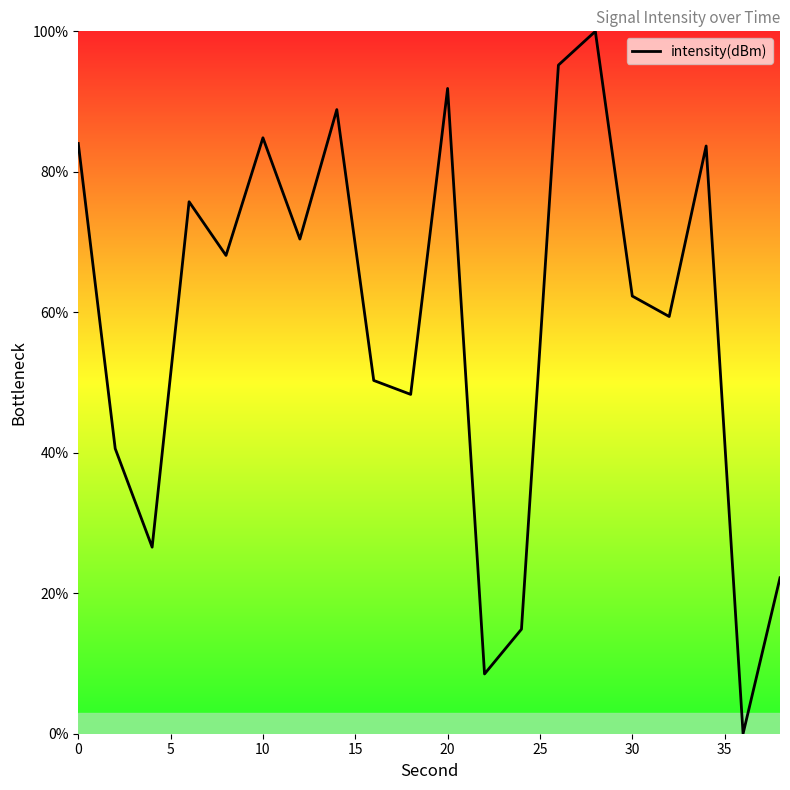

How many lines are shown in the chart?

1